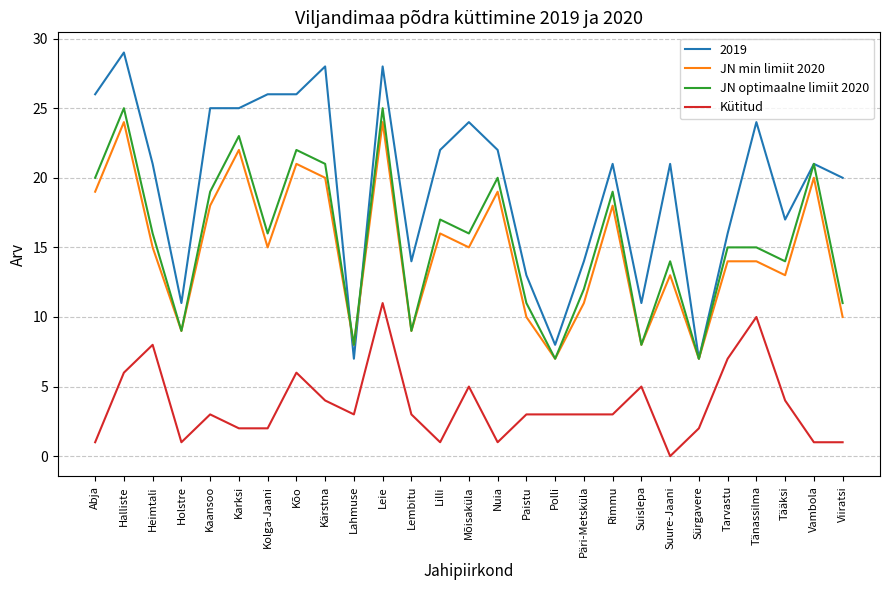

True or false: JN optimaalne limiit 2020 has a value of 31 at Kärstna.

False